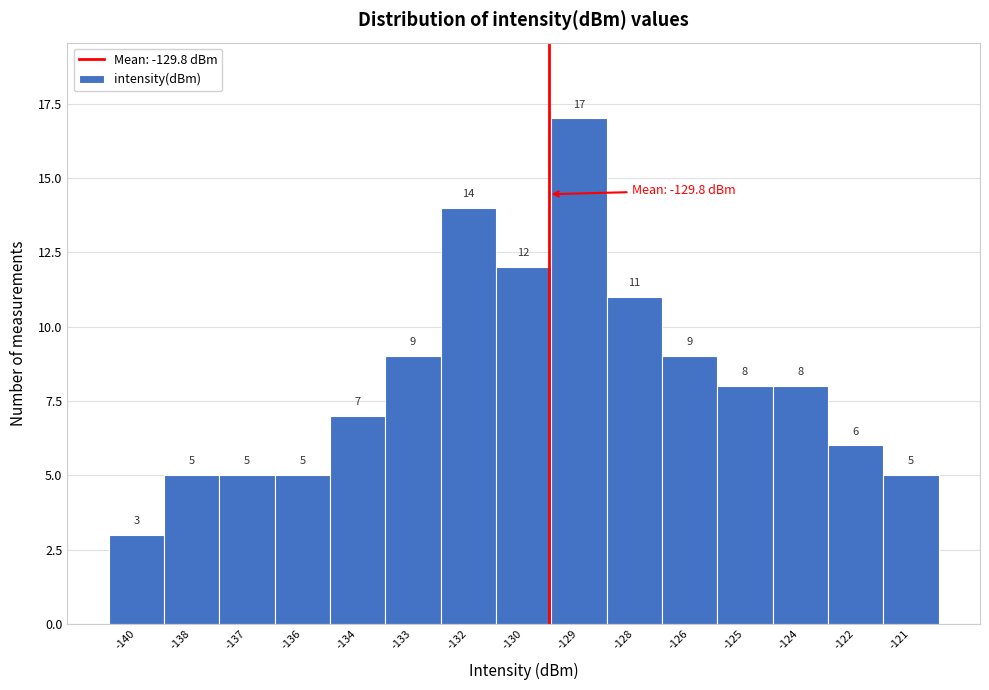

Reading left to right, list all the values displayed in this chart.

-140=3	-138=5	-137=5	-136=5	-134=7	-133=9	-132=14	-130=12	-129=17	-128=11	-126=9	-125=8	-124=8	-122=6	-121=5